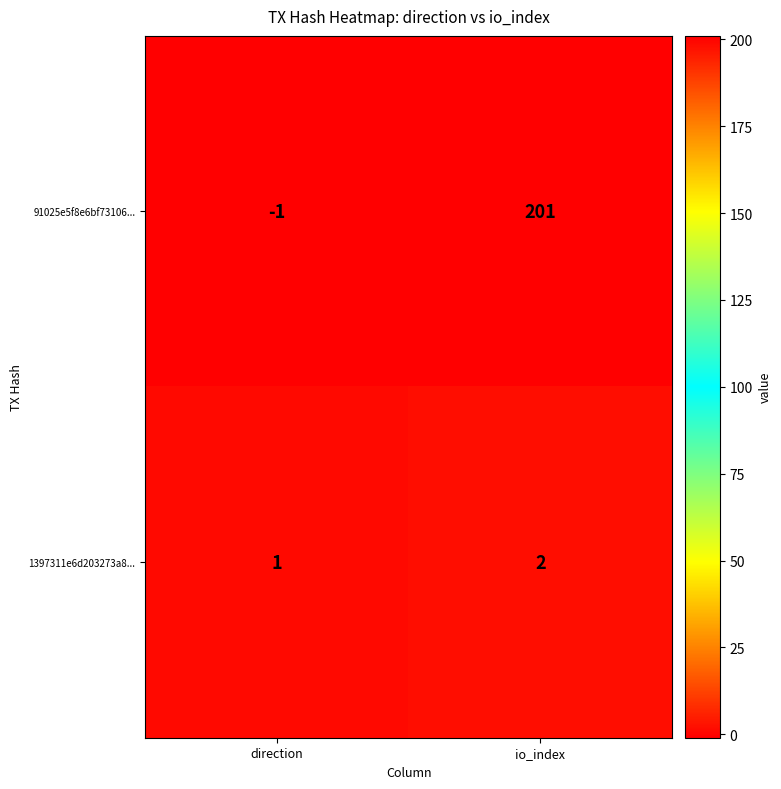

What is the highest value of the 91025e5f8e6bf73106... series?

201